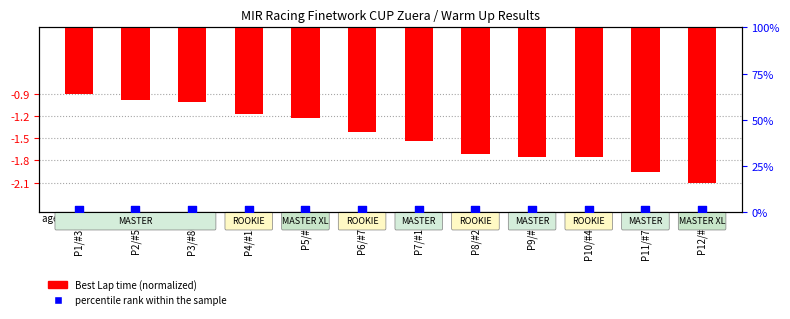

What is the total value across all series at P2/#57?

-0.9